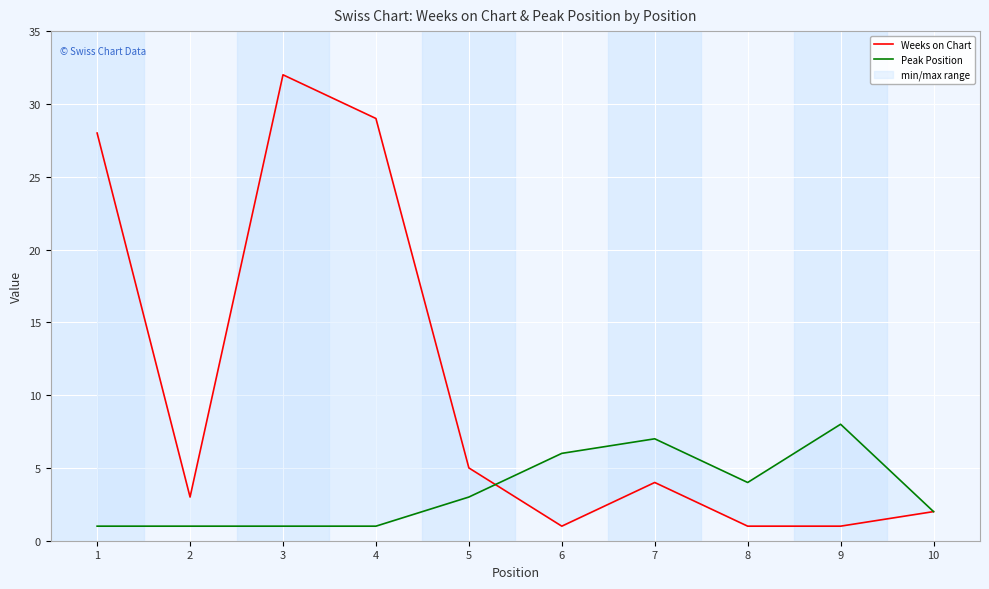

After their last crossing, which series has the higher values: Peak Position or Weeks on Chart?

Peak Position